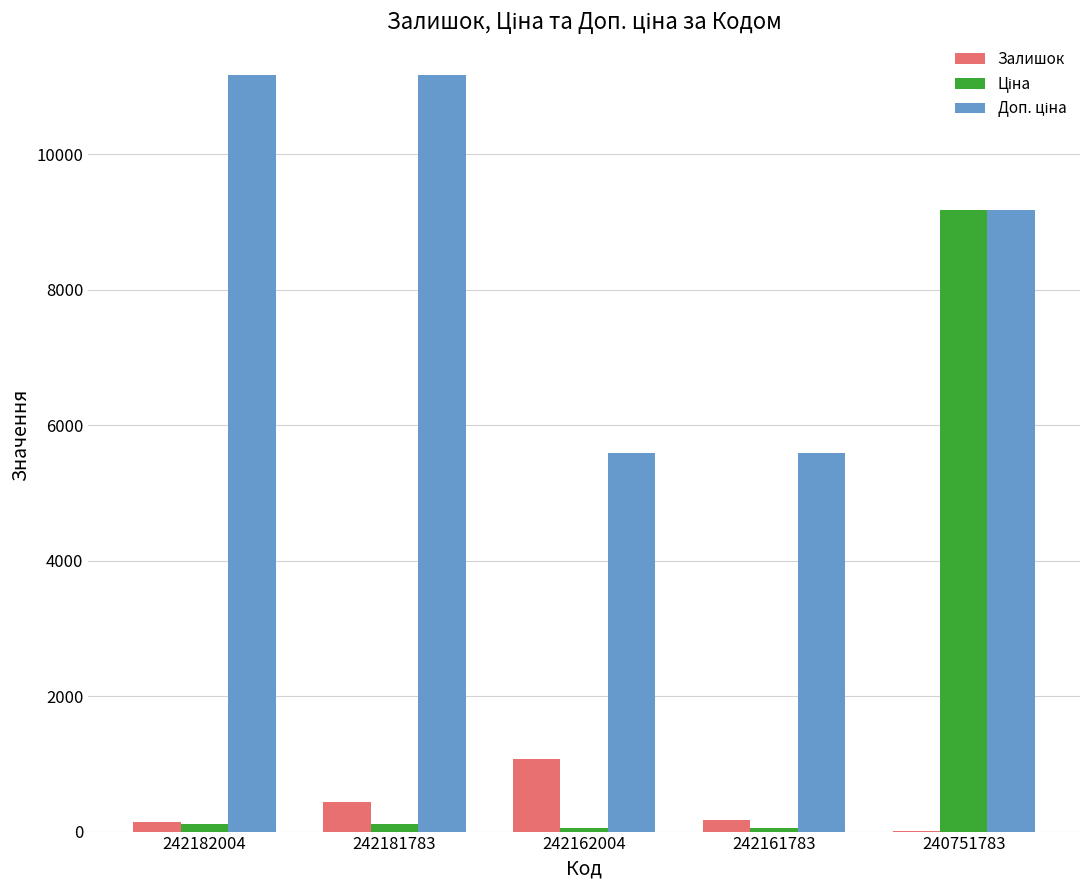

What is the maximum value shown in the chart?

11169.0